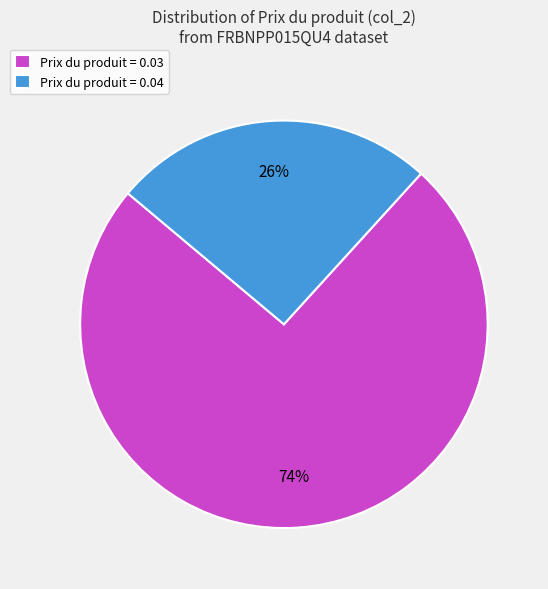

Is the sum of Prix du produit = 0.03 and Prix du produit = 0.04 greater than half?

Yes